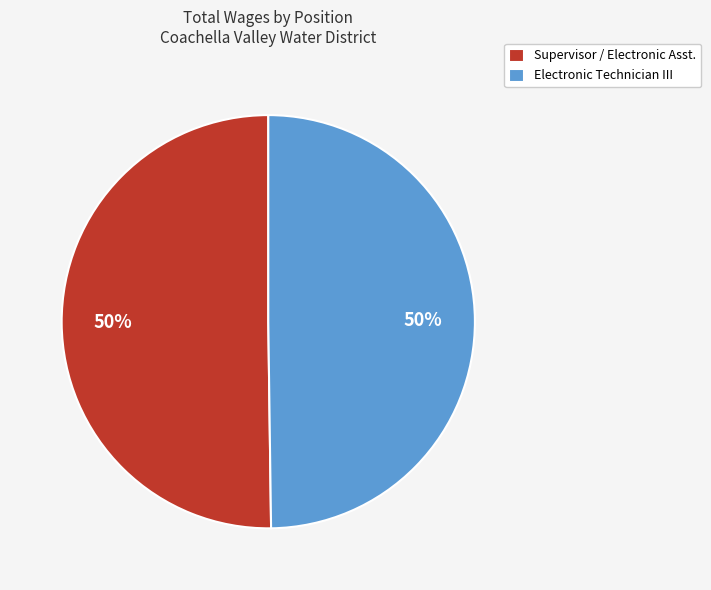

To the nearest percent, what portion does Electronic Technician III represent?

50%